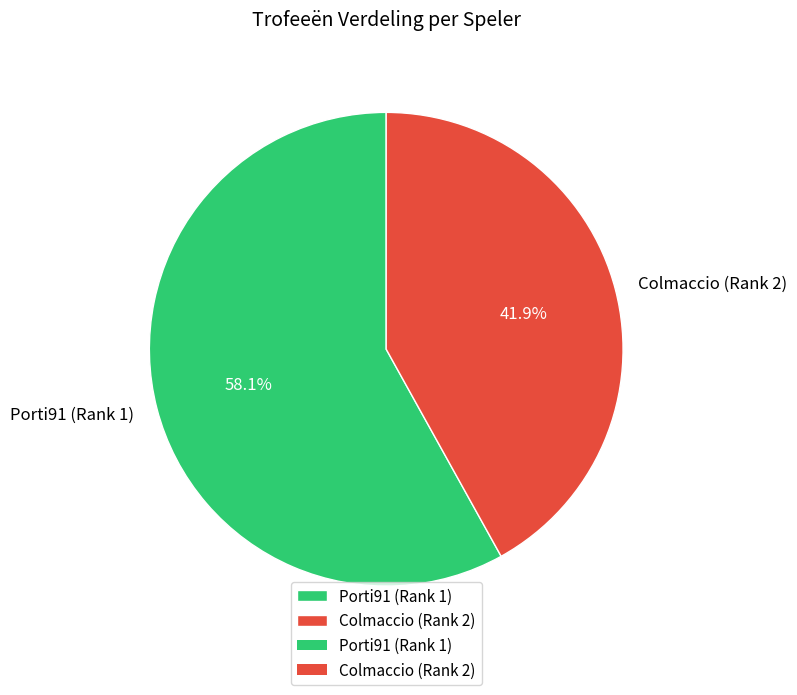

To the nearest percent, what is the average slice percentage?

50%